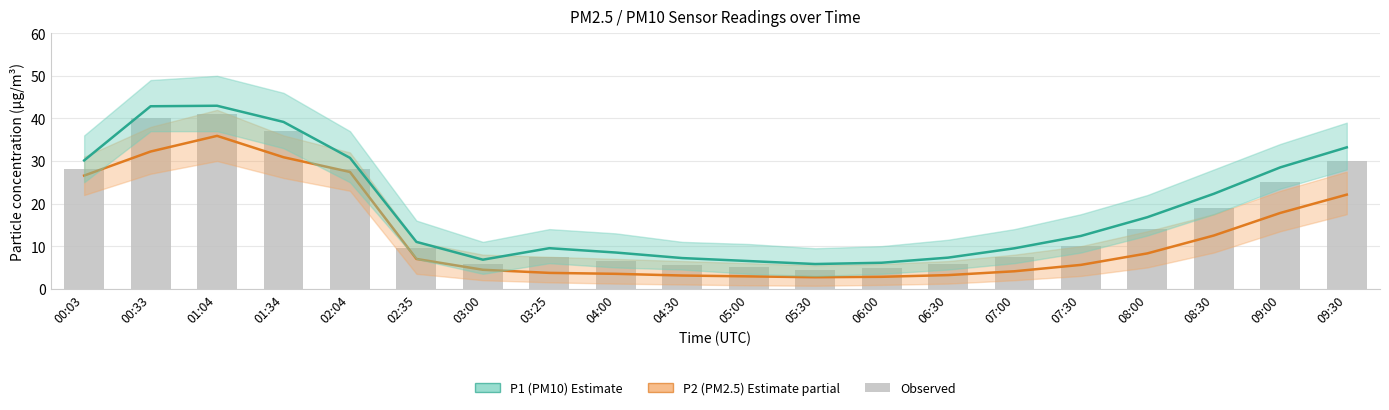

What is the spread (max minus min) of values at 07:30?

6.8